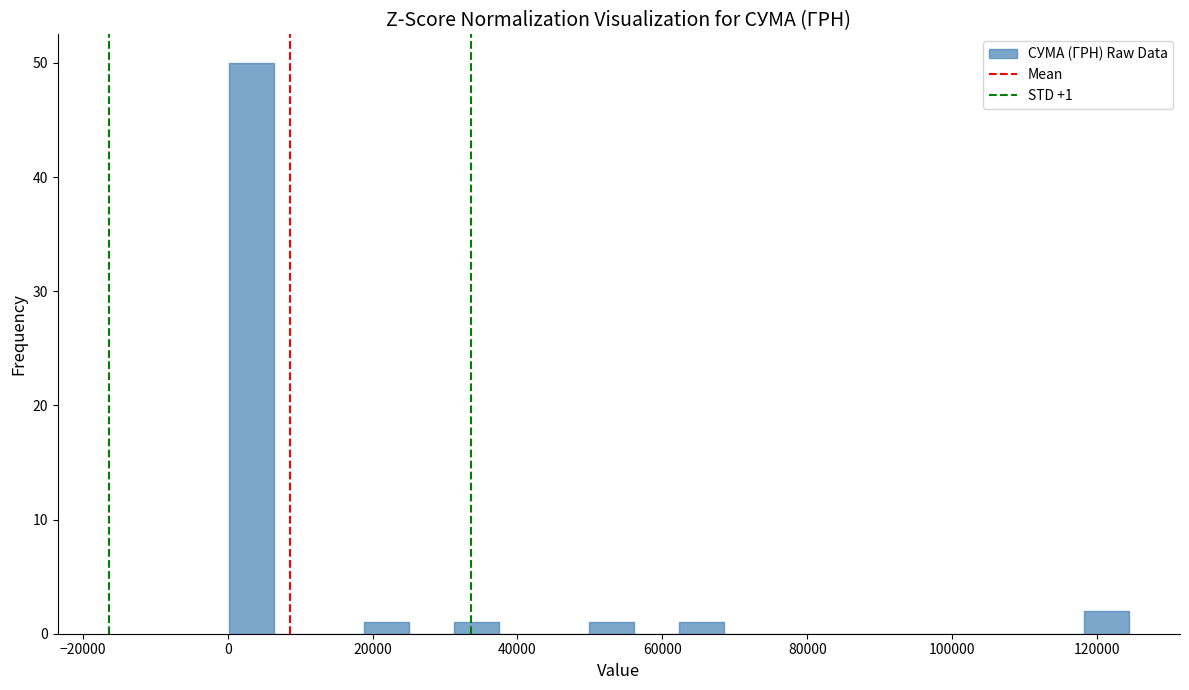

Around what value on the x-axis is the tallest bar? Give the approximate position of its centre, as read against the axis.

4000